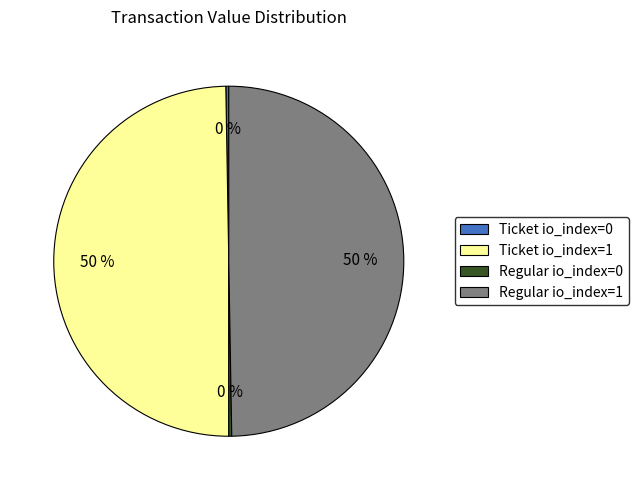

Does Ticket io_index=1 account for over 50% of the chart?

No